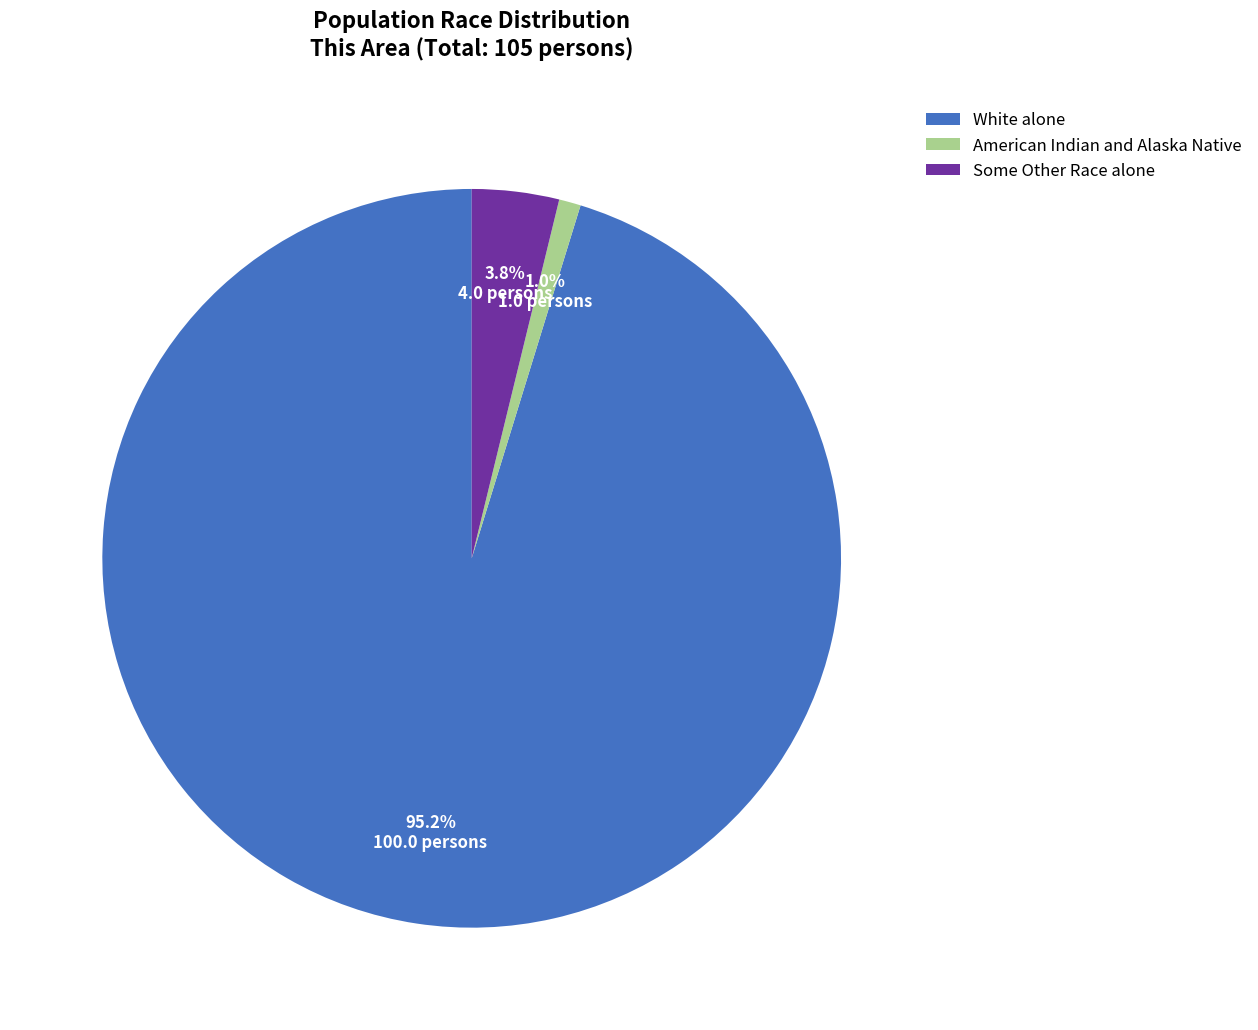

To the nearest percent, what is the combined percentage of American Indian and Alaska Native and Some Other Race alone?

5%